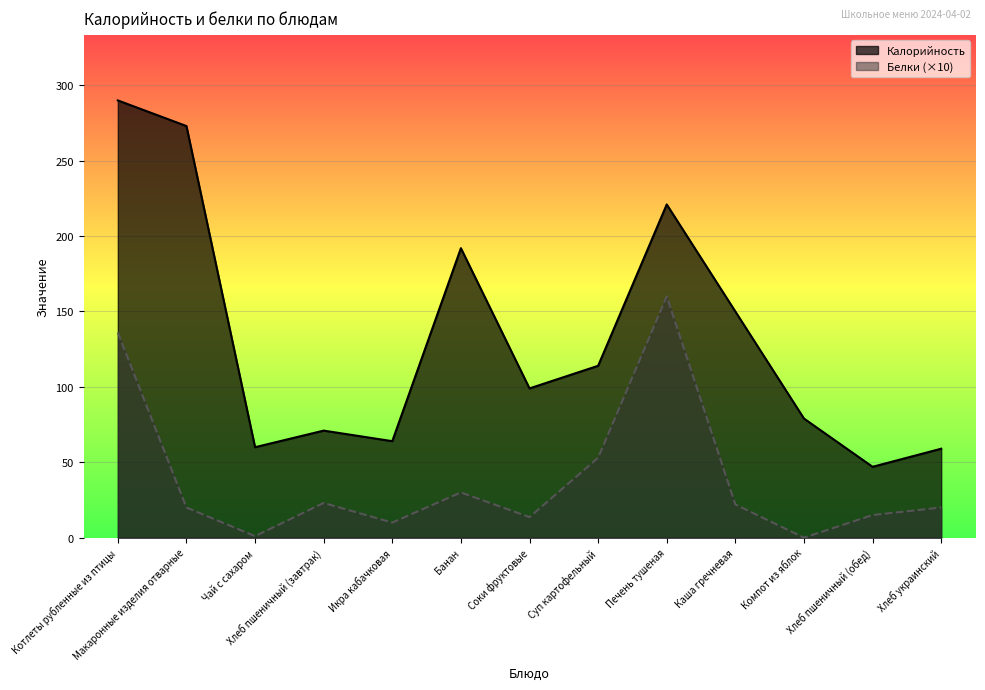

What is the maximum value for Белки?

160.0